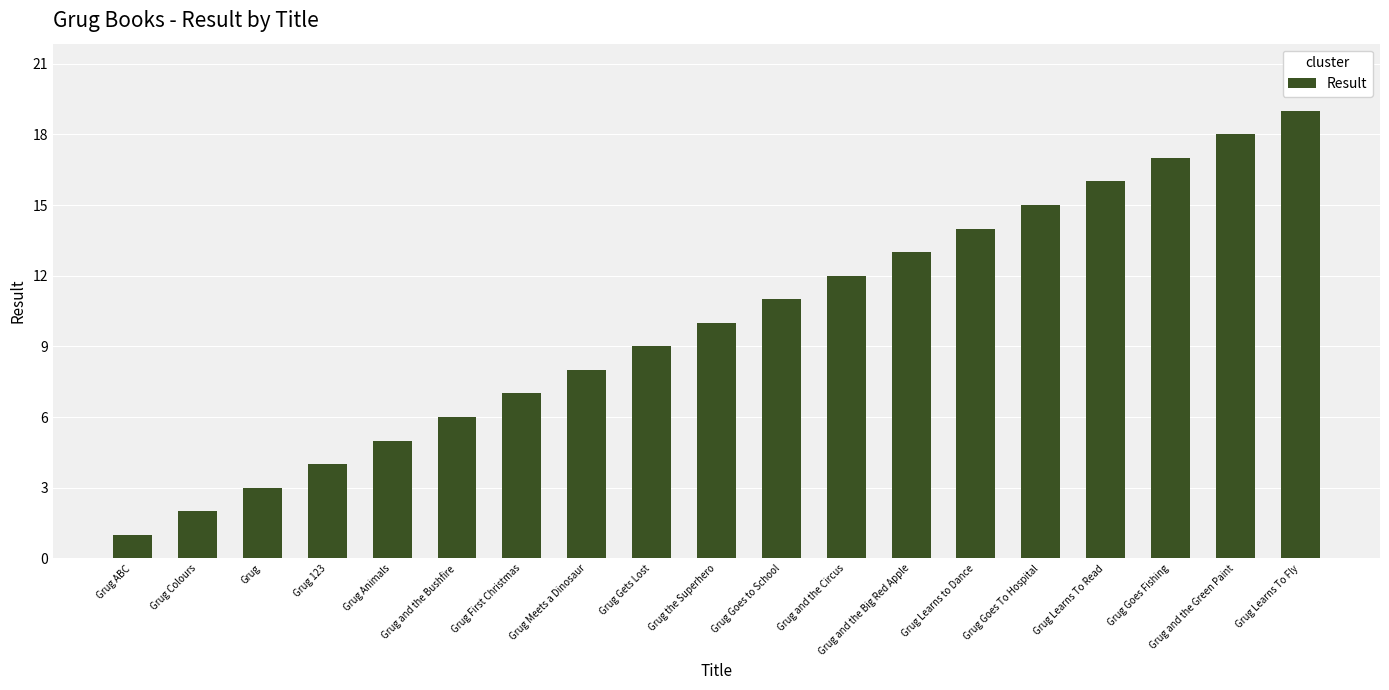

True or false: the data shows 10 at Grug the Superhero.

True